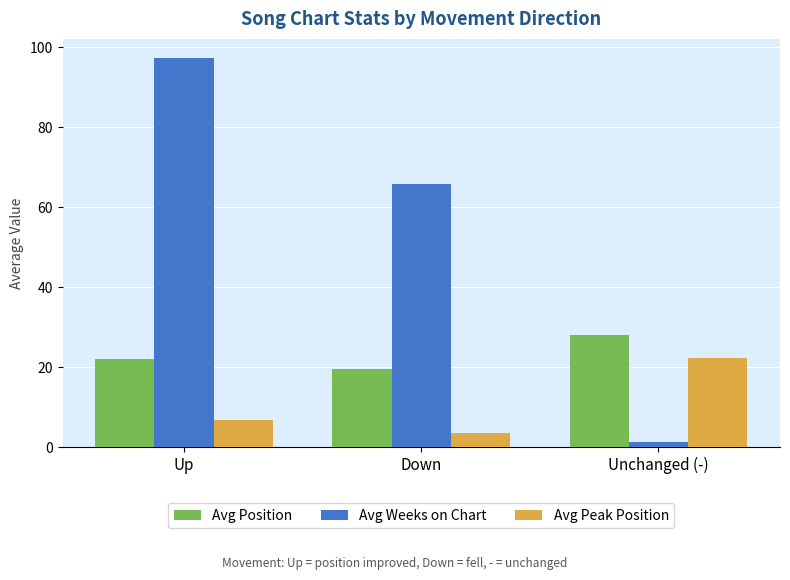

Reading left to right, what are all the values shown in this chart?

Avg Position: 22.1	19.5	28.0
Avg Weeks on Chart: 97.2	65.8	1.3
Avg Peak Position: 6.8	3.5	22.4